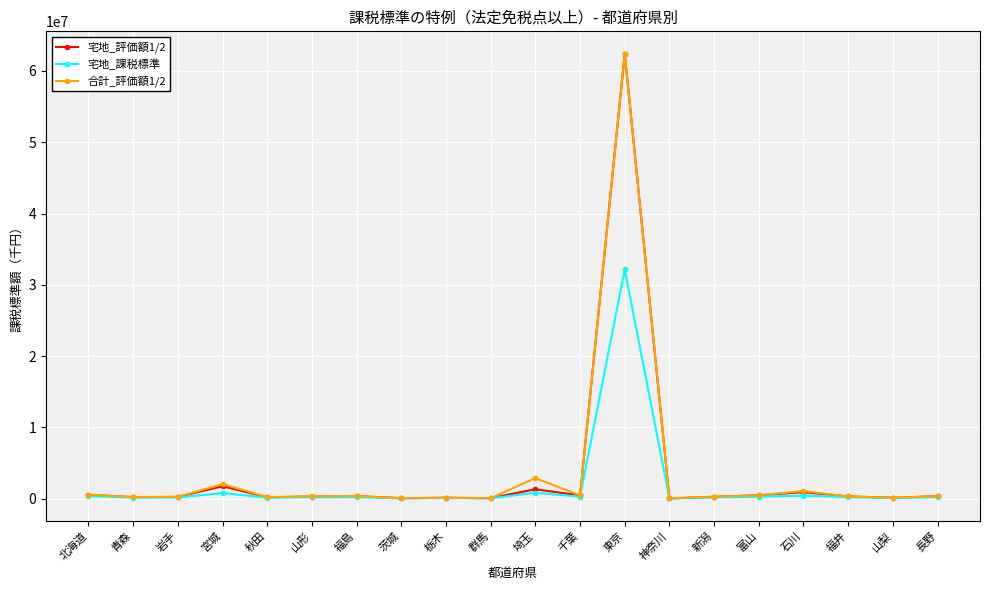

What is the label of the 3rd point from the left?

岩手